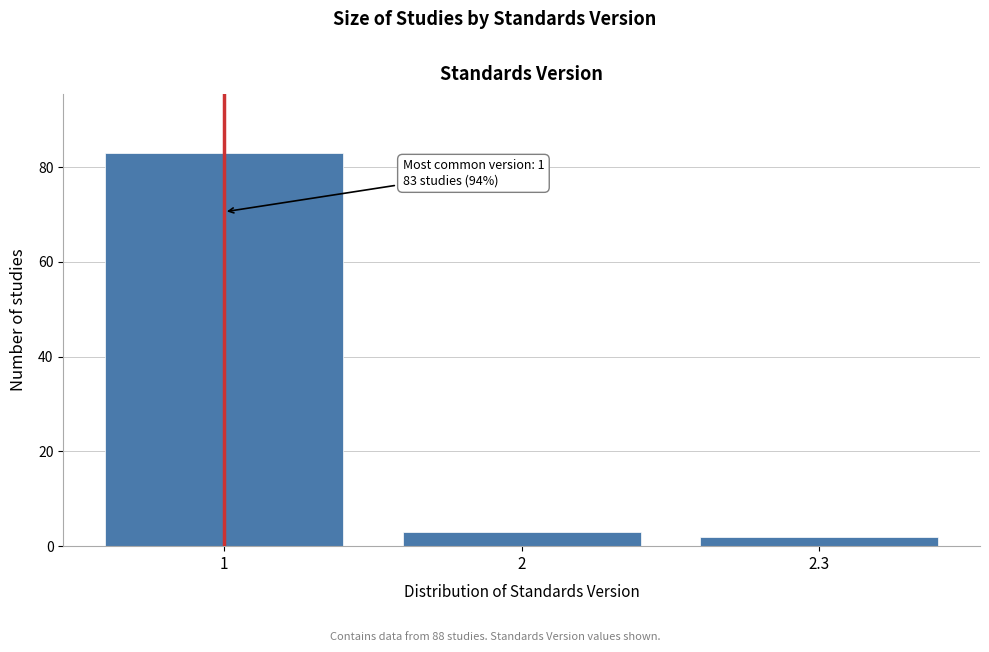

Reading left to right, what are all the values shown in this chart?

1=83	2=3	2.3=2